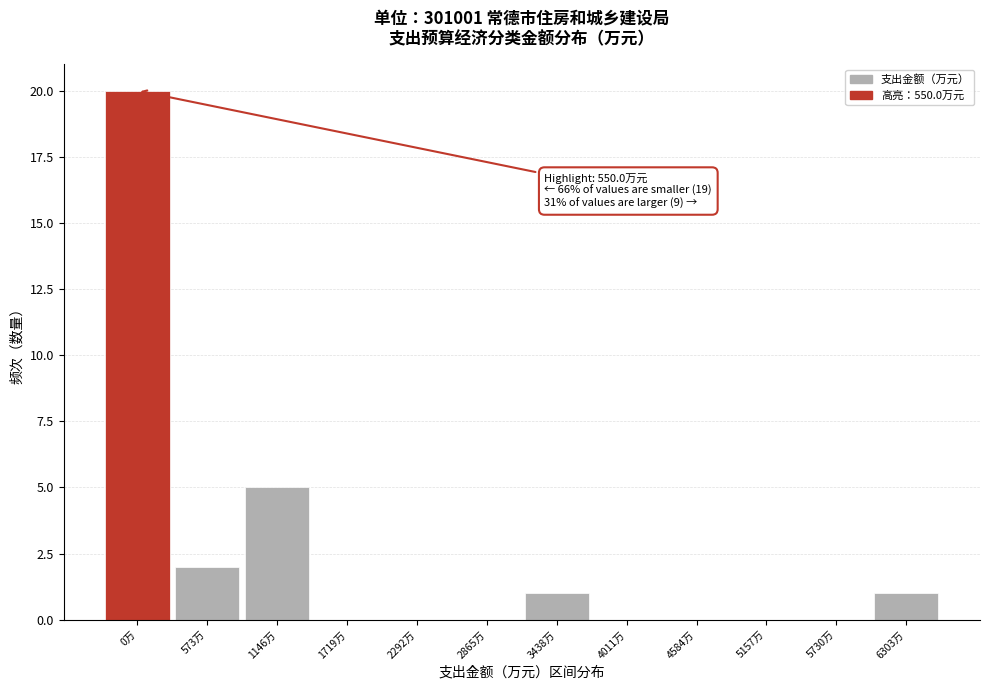

Reading right to left, what are all the values shown in this chart?

6303万=1	5730万=0	5157万=0	4584万=0	4011万=0	3438万=1	2865万=0	2292万=0	1719万=0	1146万=5	573万=2	0万=20